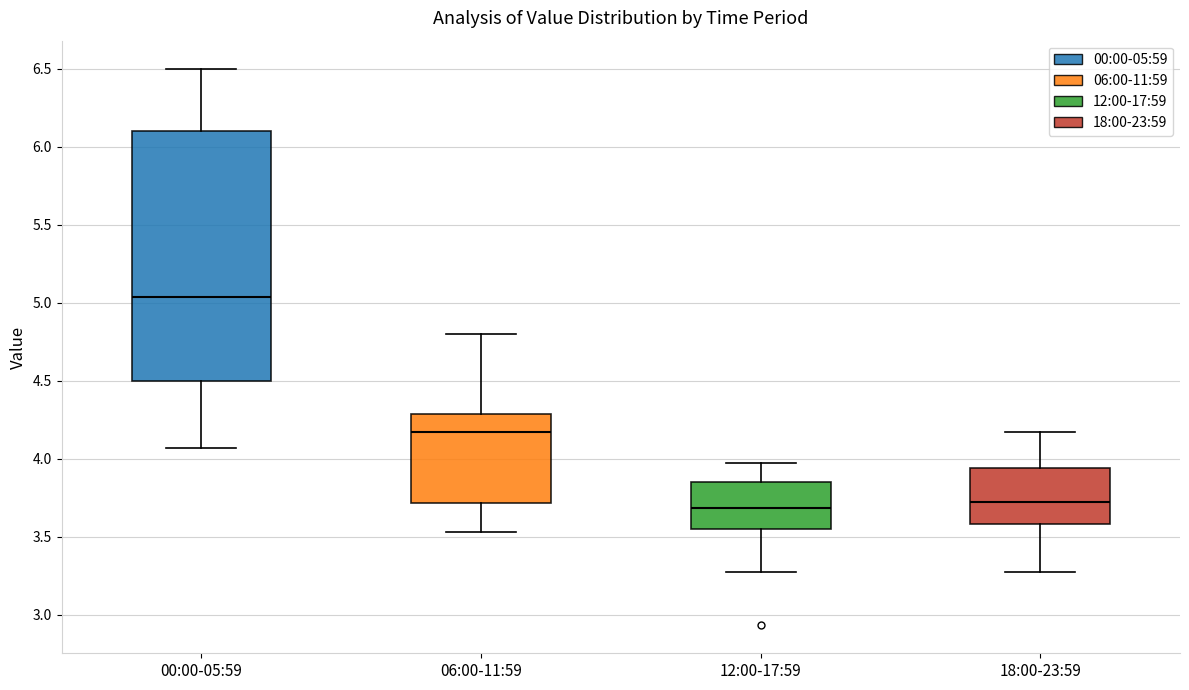

Reading left to right, transcribe this box plot: for each box, give where its median line is, the range the box spans, and where its two whiskers end, as read against the y-axis. The values are not printed on the chart, so give them approximately, as read against the axis.

00:00-05:59: median 5.05, box 4.50 to 6.10, whiskers 4.05 to 6.50
06:00-11:59: median 4.15, box 3.70 to 4.30, whiskers 3.55 to 4.80
12:00-17:59: median 3.70, box 3.55 to 3.85, whiskers 3.25 to 3.95
18:00-23:59: median 3.70, box 3.60 to 3.95, whiskers 3.25 to 4.15